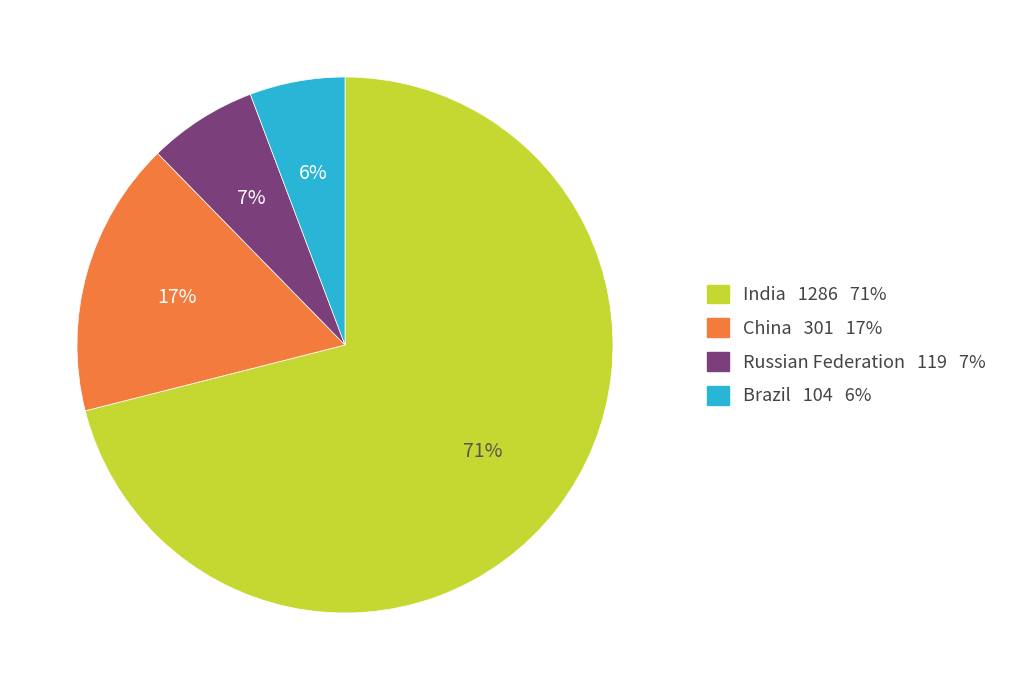

Count the number of slices in the pie.

4